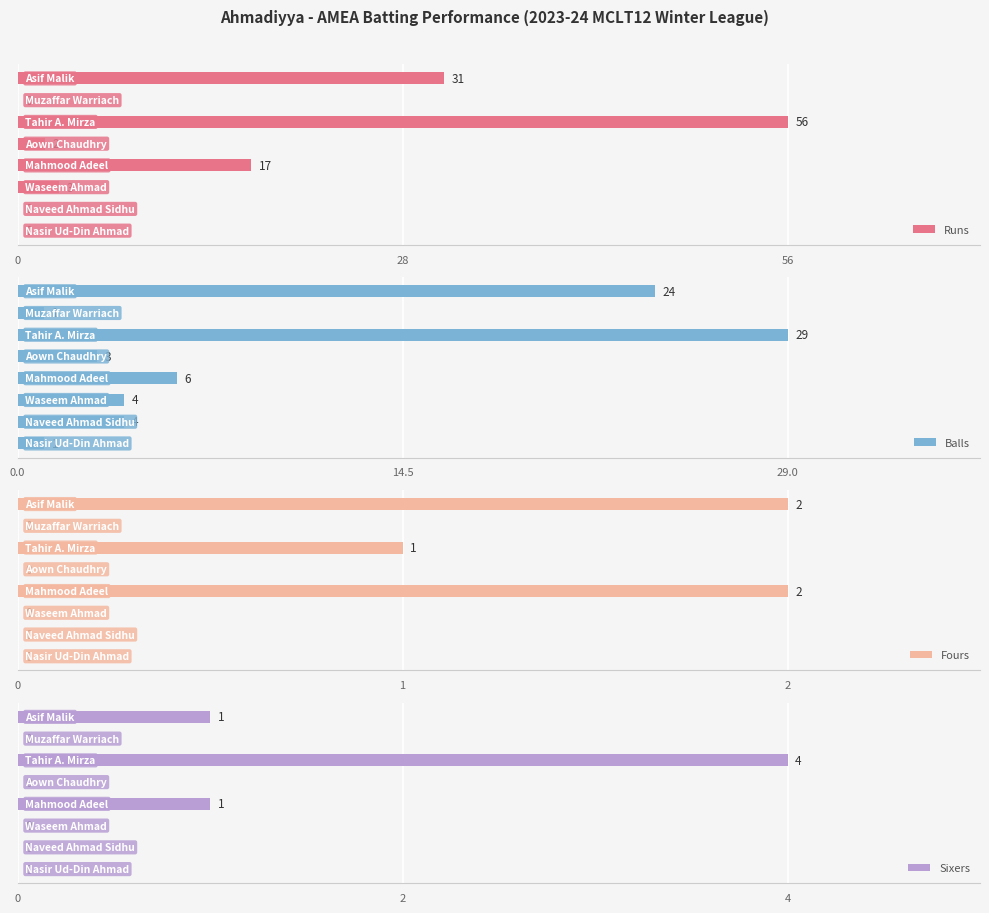

What is the difference between the maximum and minimum values in the Sixers series?

4